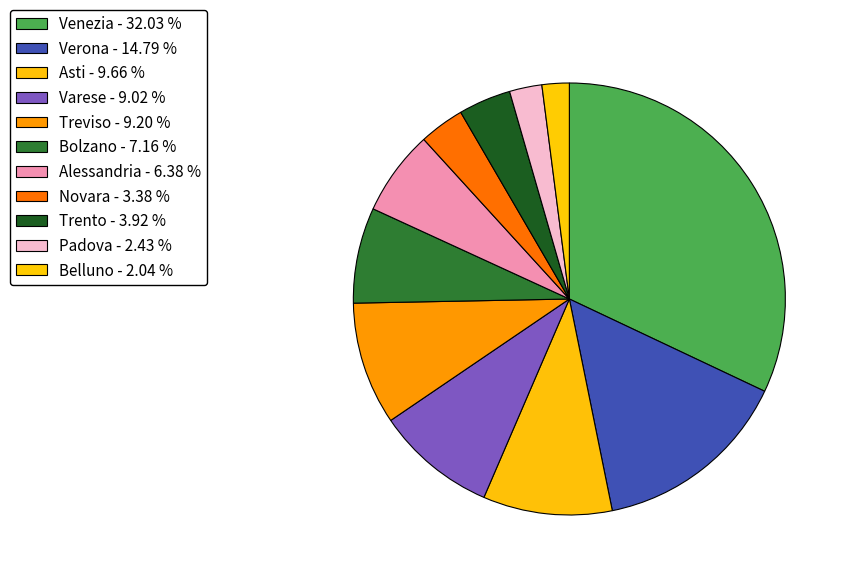

How many slices are in this pie chart?

11